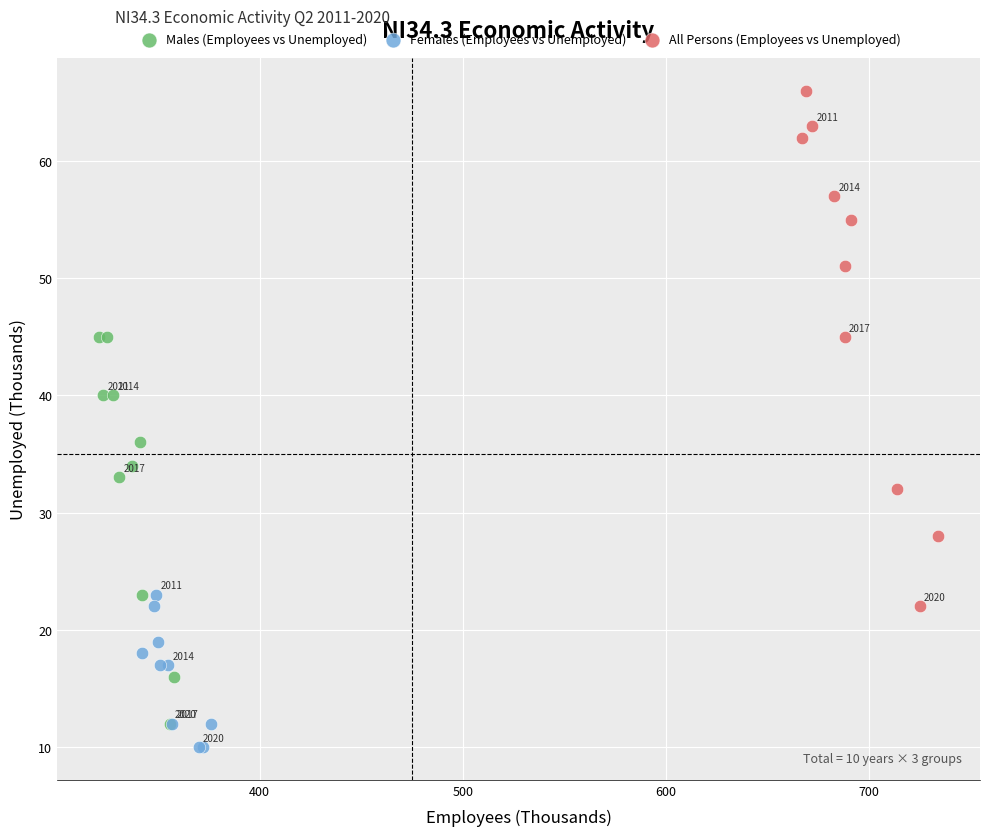

Which series has the largest Y range (max minus min)?

All Persons (Employees vs Unemployed)